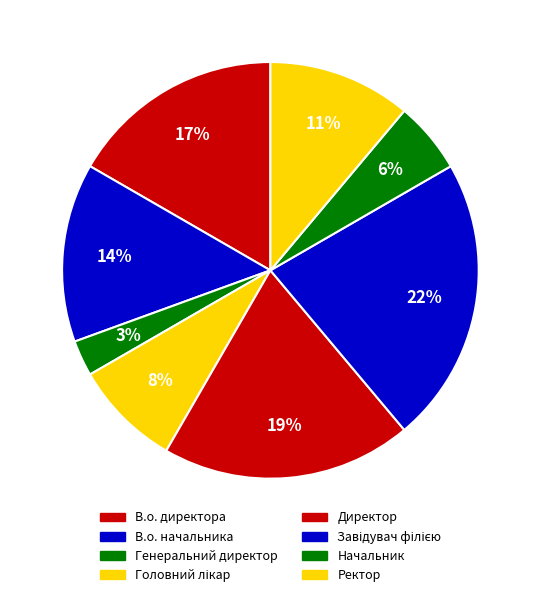

Approximately how many times larger is the value at Директор compared to Начальник?

3.5